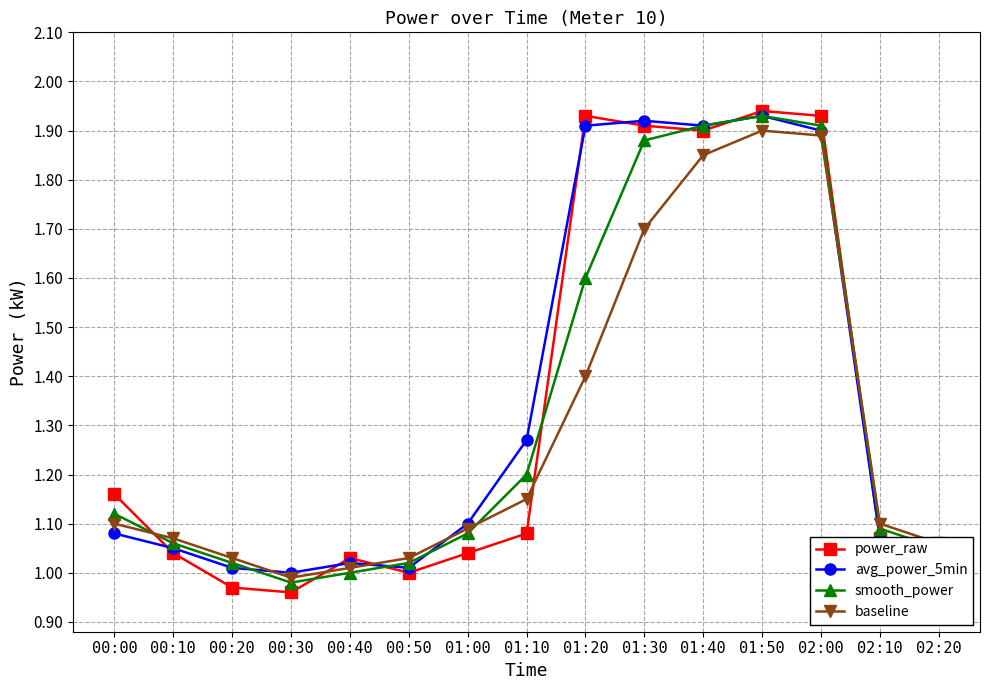

True or false: smooth_power has more than 1 interior local peaks.

False